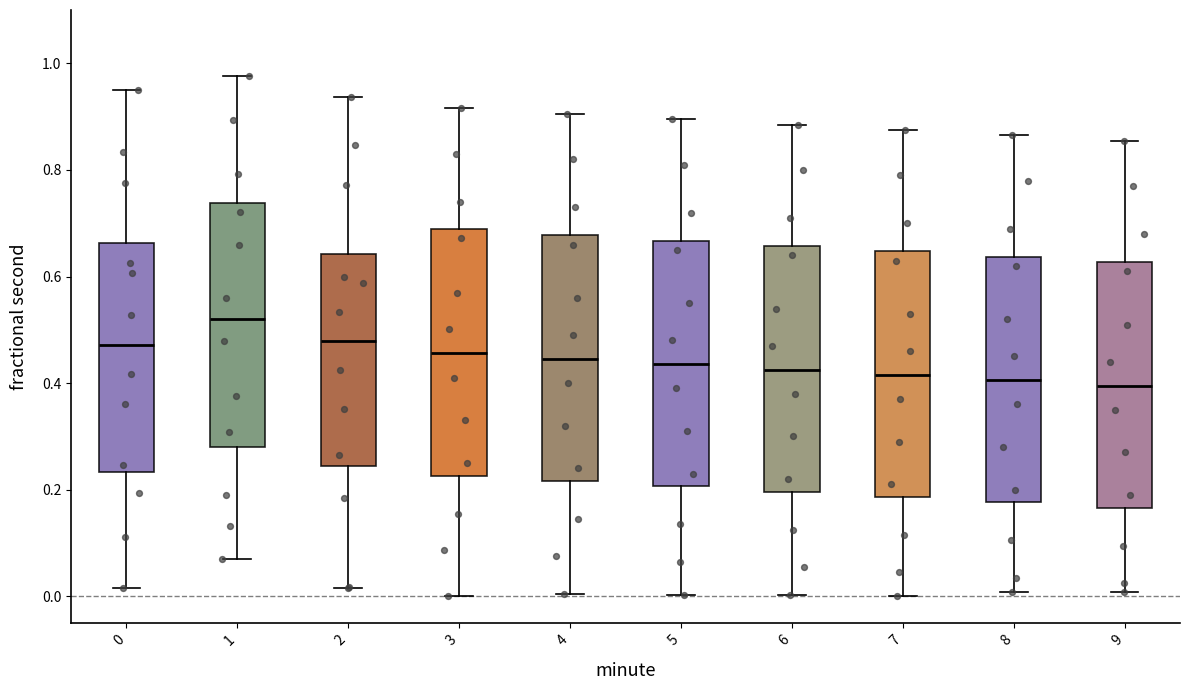

Reading left to right, transcribe this box plot: for each box, give where its median line is, the range the box spans, and where its two whiskers end, as read against the y-axis. The values are not printed on the chart, so give them approximately, as read against the axis.

0: median 0.48, box 0.24 to 0.66, whiskers 0.02 to 0.96
1: median 0.52, box 0.28 to 0.74, whiskers 0.08 to 0.98
2: median 0.48, box 0.24 to 0.64, whiskers 0.02 to 0.94
3: median 0.46, box 0.22 to 0.68, whiskers 0.00 to 0.92
4: median 0.44, box 0.22 to 0.68, whiskers 0.00 to 0.90
5: median 0.44, box 0.20 to 0.66, whiskers 0.00 to 0.90
6: median 0.42, box 0.20 to 0.66, whiskers 0.00 to 0.88
7: median 0.42, box 0.18 to 0.64, whiskers 0.00 to 0.88
8: median 0.40, box 0.18 to 0.64, whiskers 0.00 to 0.86
9: median 0.40, box 0.16 to 0.62, whiskers 0.00 to 0.86